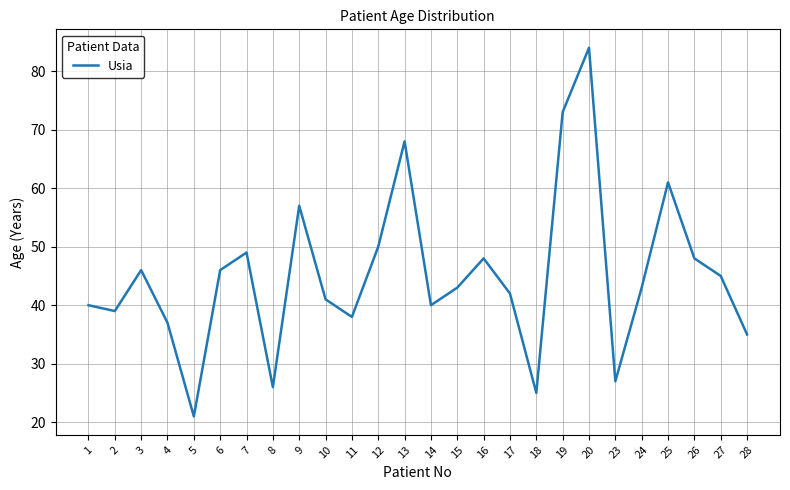

Which category has the highest value across all series?

20